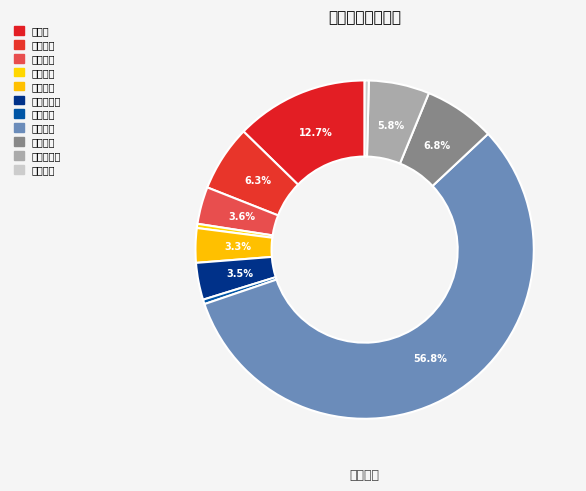

Rank the categories by value from highest to lowest.

事业机构, 事业单位离退休, 其他林业和草原支出, 机关事业单位基本养老保险缴费支出, 住房公积金, 机关事业单位职业年金缴费支出, 公务员医疗补助, 事业单位医疗, 其他行政事业单位医疗支出, 死亡抚恤, 购房补贴